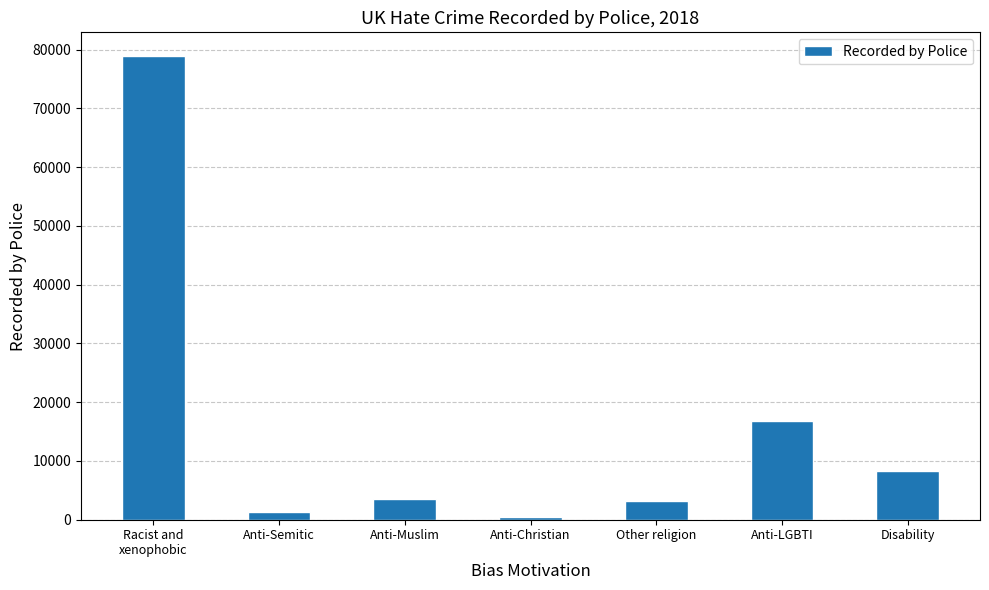

What is the average value?

16091